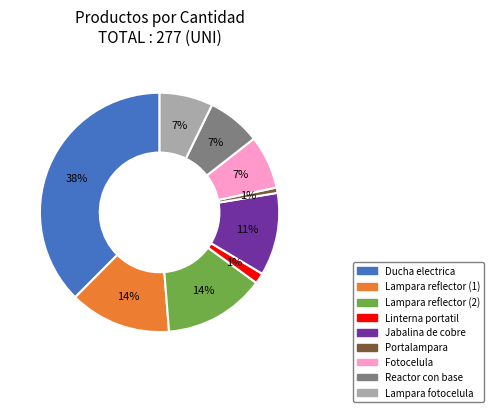

To the nearest percent, what is the combined percentage of Lampara fotocelula and Jabalina de cobre?

18%